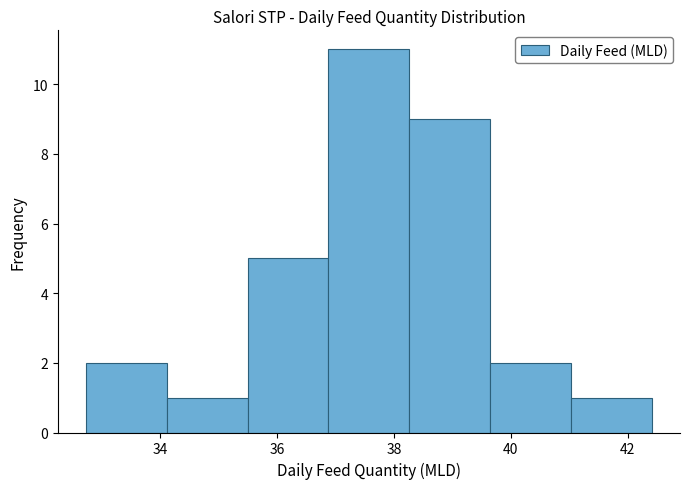

Over which range of the x-axis is the bar tallest?

36.8 to 38.2